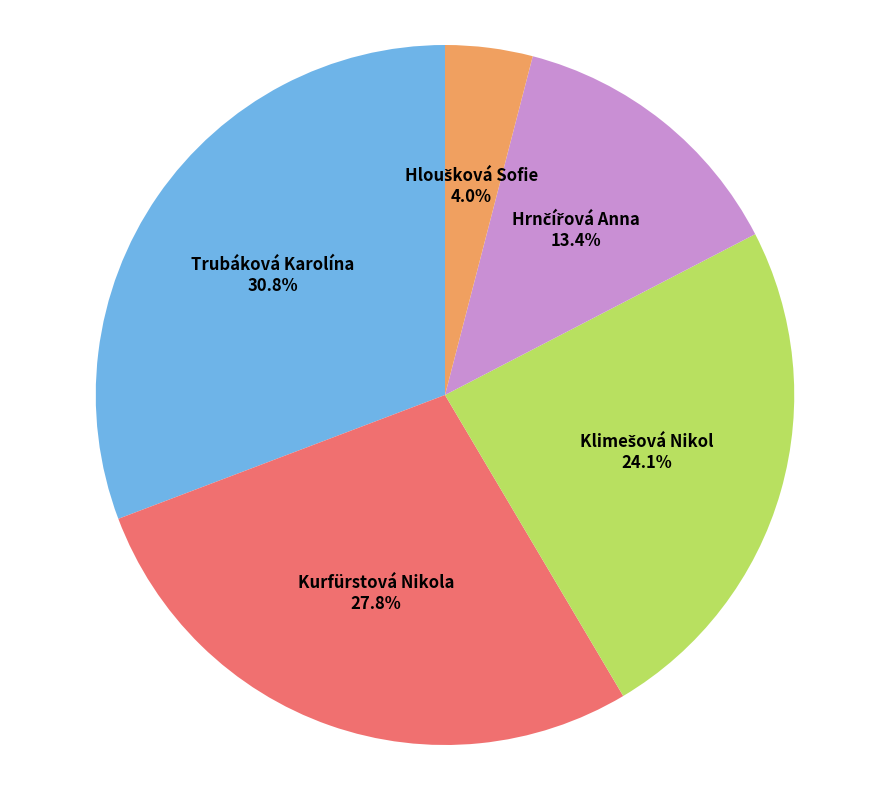

Does any single category account for the majority?

No